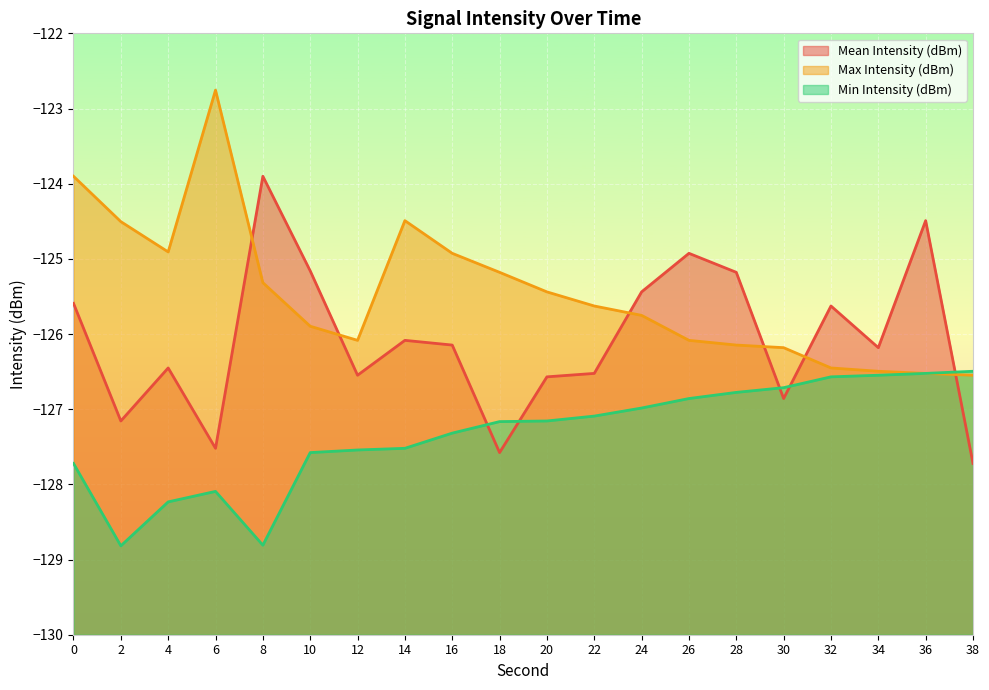

Reading left to right, transcribe all the data shown in this chart.

Mean Intensity (dBm): 0=-125.6	2=-127.2	4=-126.5	6=-127.5	8=-123.9	10=-125.2	12=-126.5	14=-126.1	16=-126.1	18=-127.6	20=-126.6	22=-126.5	24=-125.4	26=-124.9	28=-125.2	30=-126.9	32=-125.6	34=-126.2	36=-124.5	38=-127.7
Max Intensity (dBm): 0=-123.9	2=-124.5	4=-124.9	6=-122.8	8=-125.3	10=-125.9	12=-126.1	14=-124.5	16=-124.9	18=-125.2	20=-125.4	22=-125.6	24=-125.8	26=-126.1	28=-126.1	30=-126.2	32=-126.5	34=-126.5	36=-126.5	38=-126.5
Min Intensity (dBm): 0=-127.7	2=-128.8	4=-128.2	6=-128.1	8=-128.8	10=-127.6	12=-127.5	14=-127.5	16=-127.3	18=-127.2	20=-127.2	22=-127.1	24=-127.0	26=-126.9	28=-126.8	30=-126.7	32=-126.6	34=-126.5	36=-126.5	38=-126.5